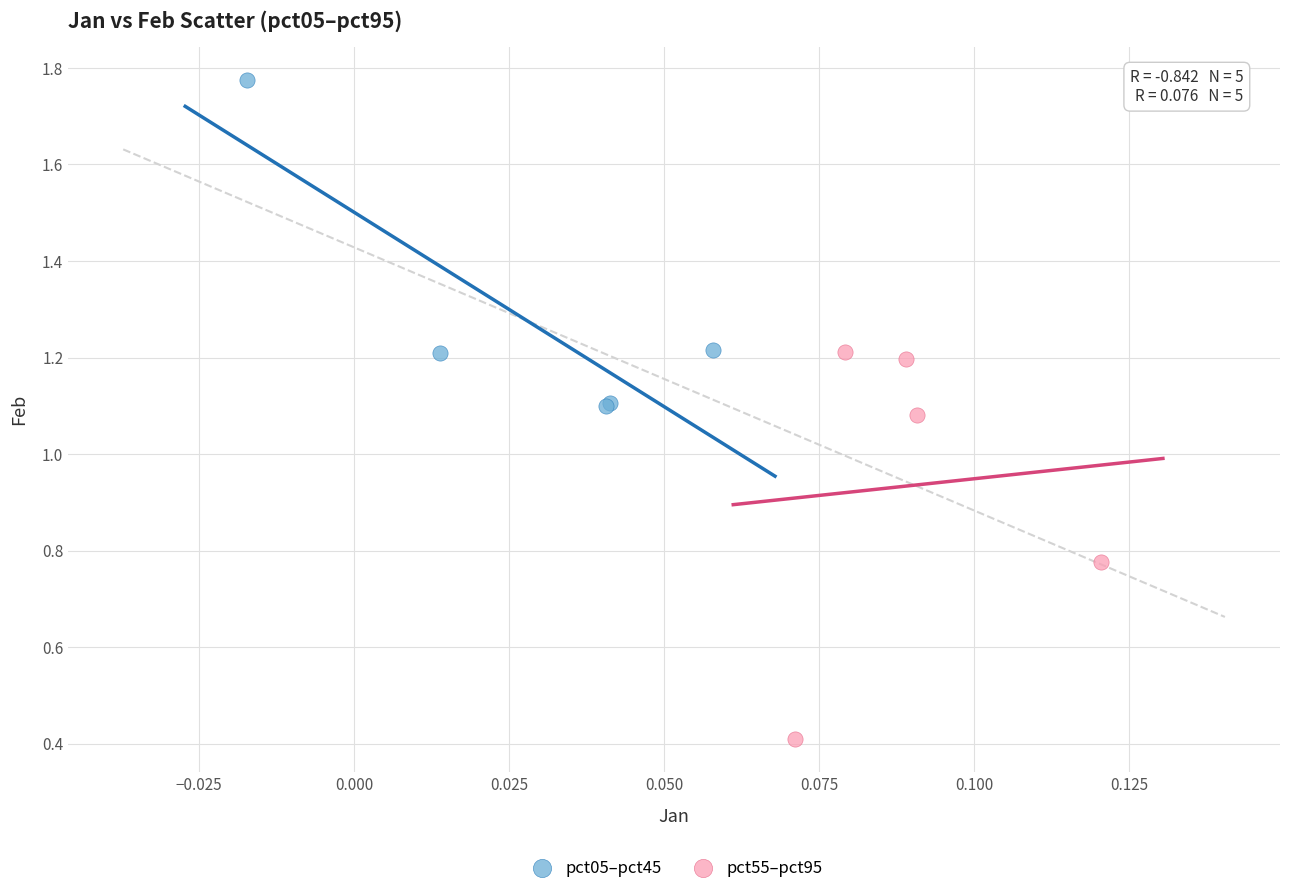

What are all the series names shown in the legend?

pct05–pct45, pct55–pct95